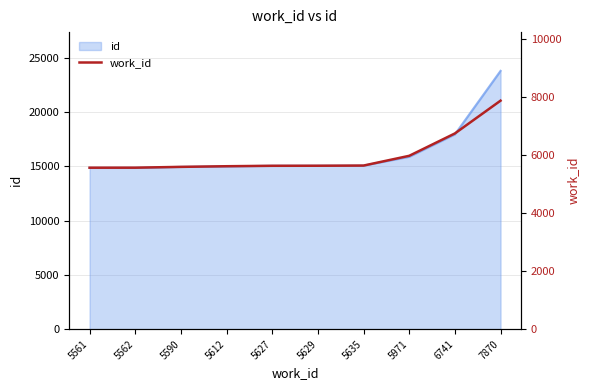

What is the minimum value shown in the chart?

5561